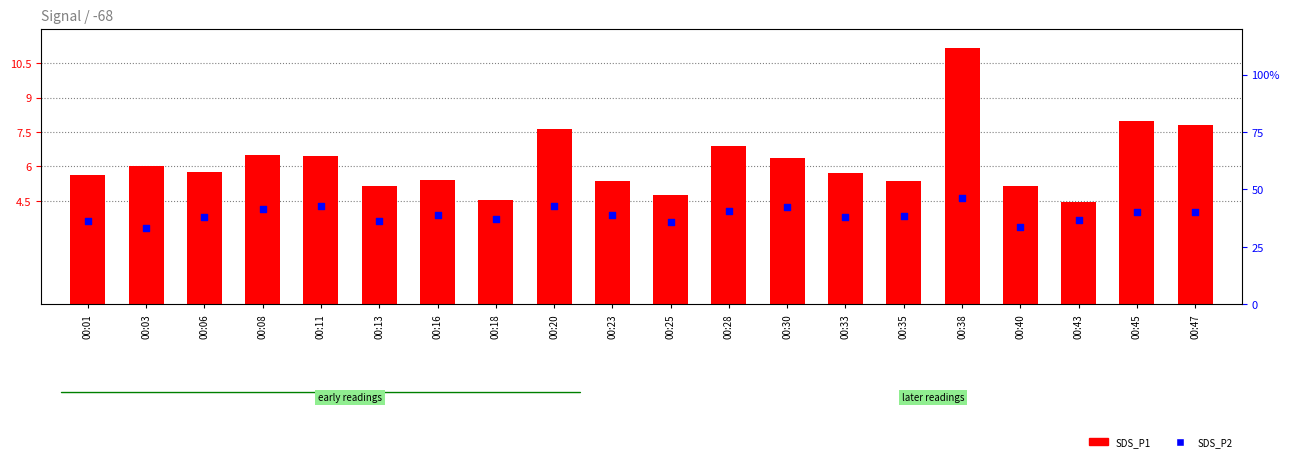

Which series has the largest total across all categories?

SDS_P2